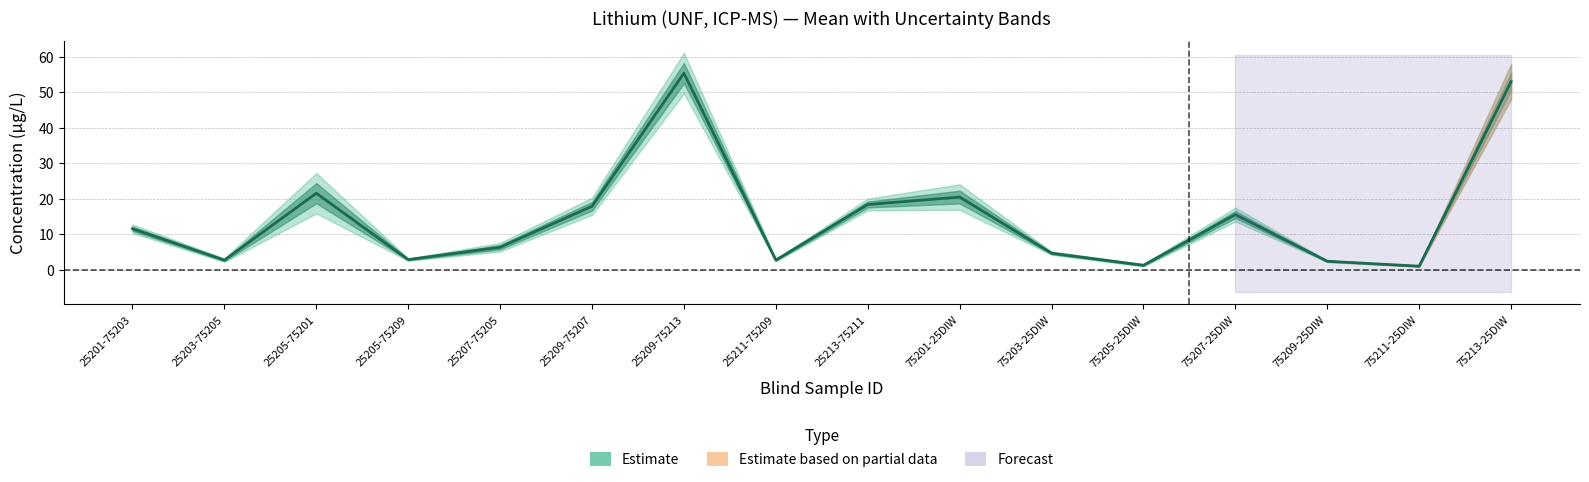

What is the label of the 1st point from the right?

75213-25DIW